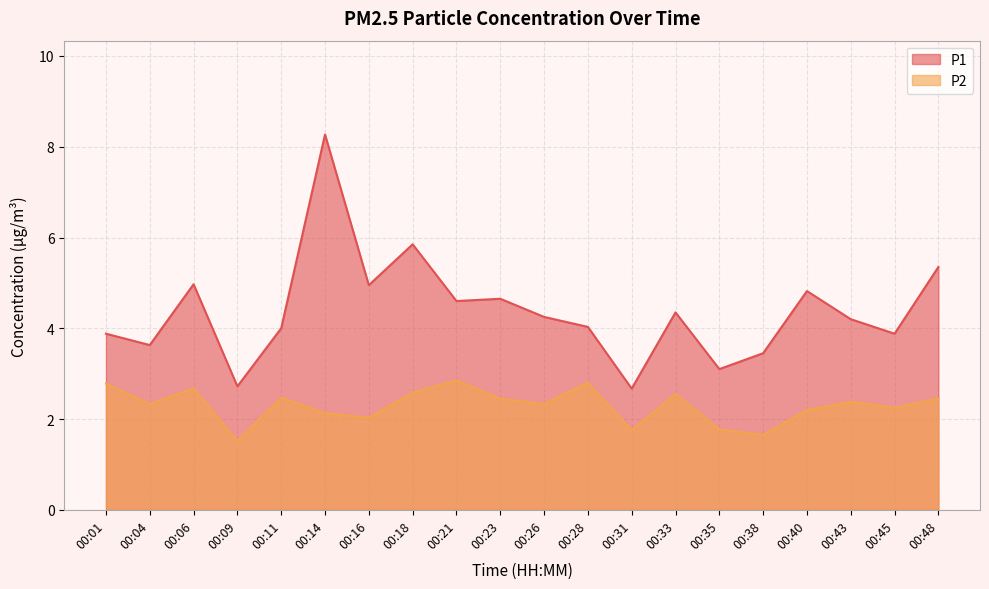

At which category does the chart reach its peak across all series?

00:14